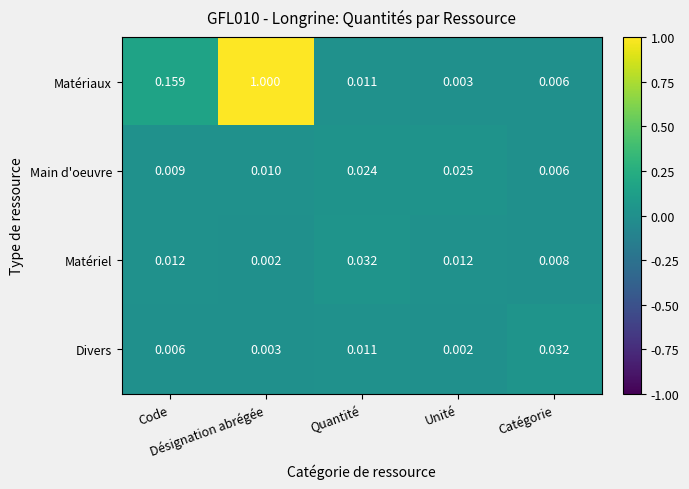

Which series has the largest range (max minus min)?

Matériaux